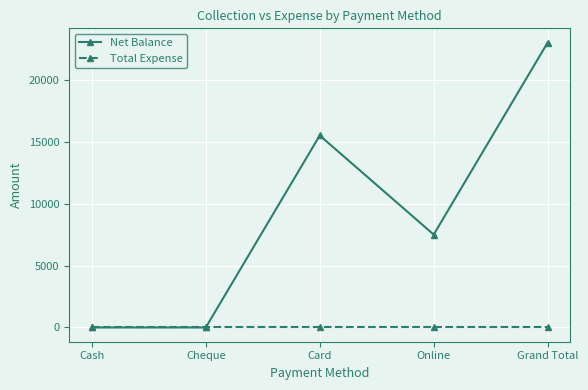

True or false: Net Balance has more than 1 interior local peaks.

False